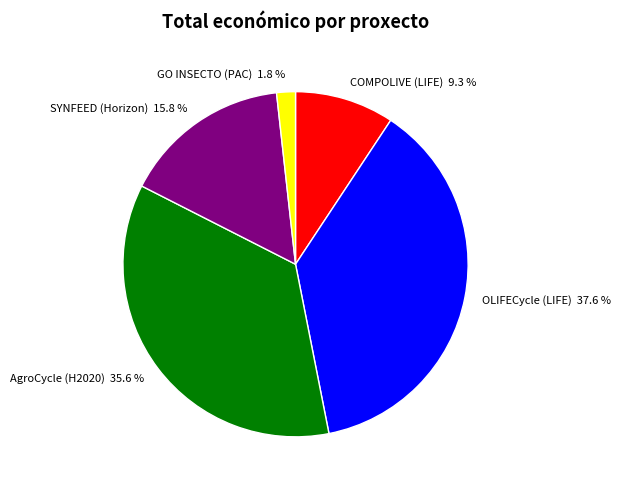

The OLIFECycle (LIFE) slice represents 38% of the pie. True or false?

True